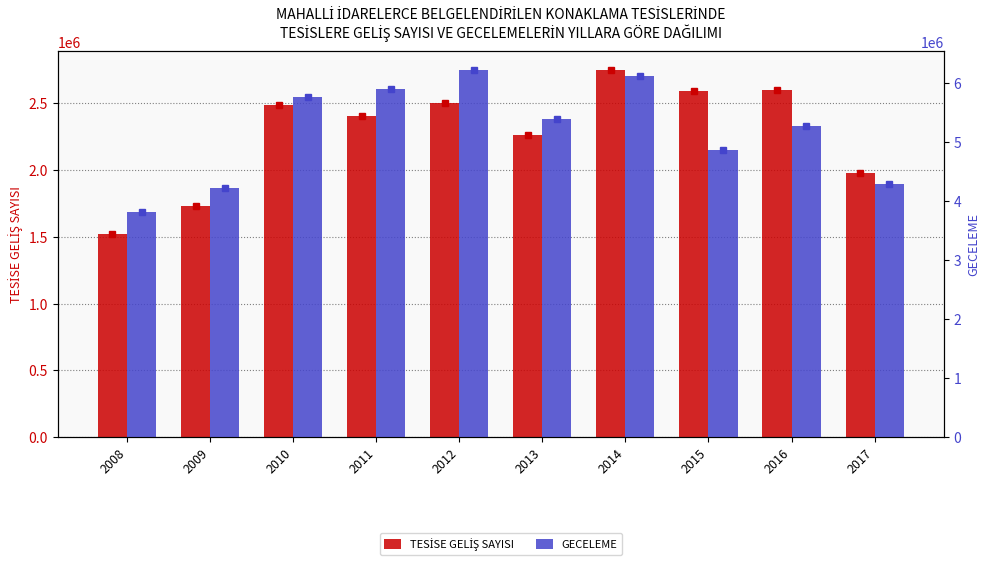

Which series changed the most between 2011 and 2014?

TESİSE GELİŞ SAYISI